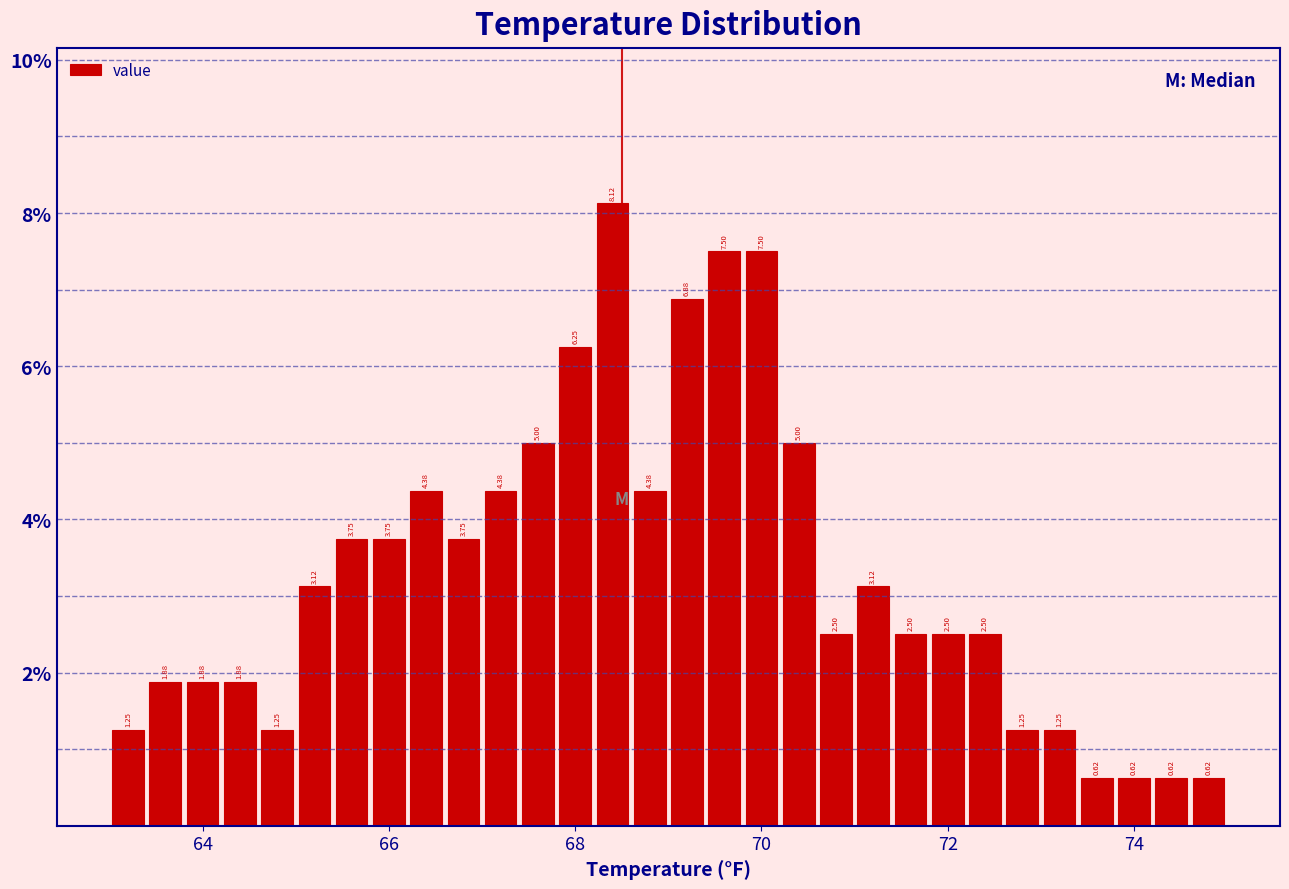

Around what value on the x-axis is the tallest bar? Give the approximate position of its centre, as read against the axis.

68.4